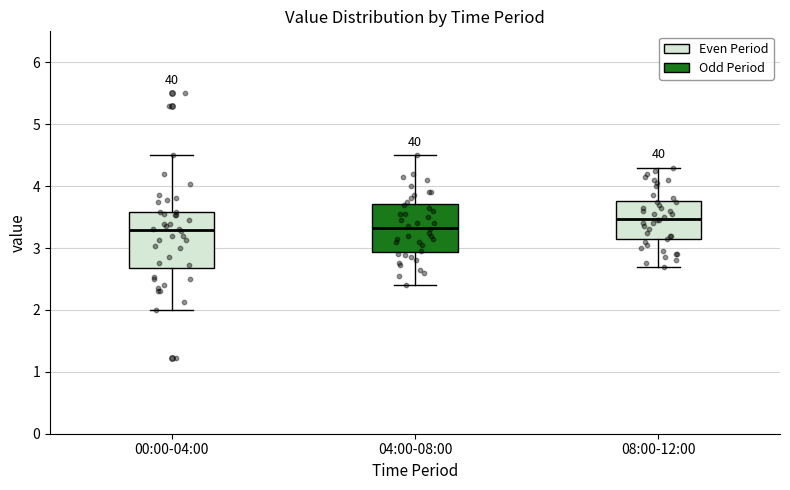

Where is the lower edge of the box for 08:00-12:00 on the y-axis? The values are not printed on the chart, so give them approximately, as read against the axis.

3.1